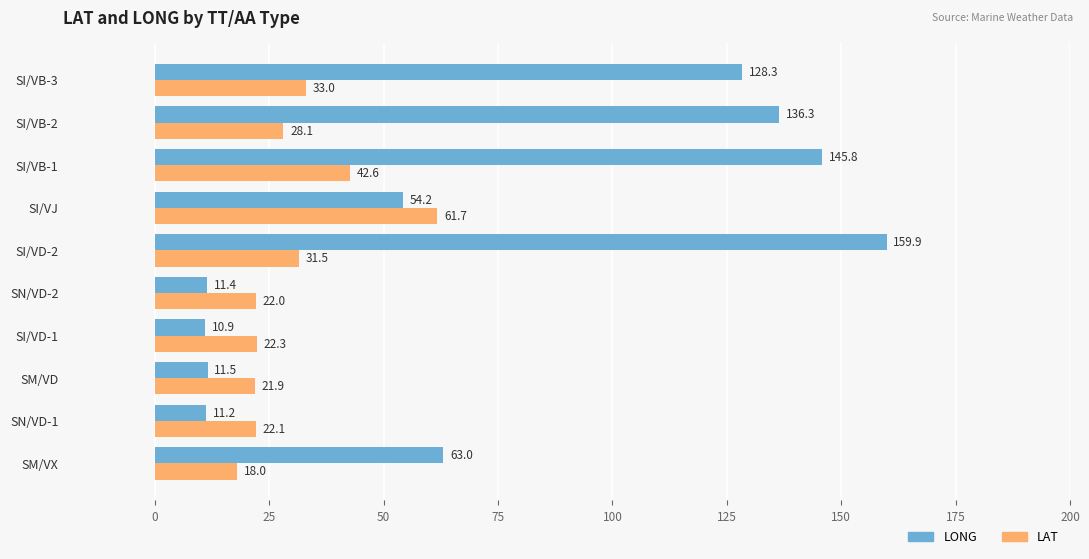

True or false: LAT has a value of 51.1 at SI/VD-2.

False